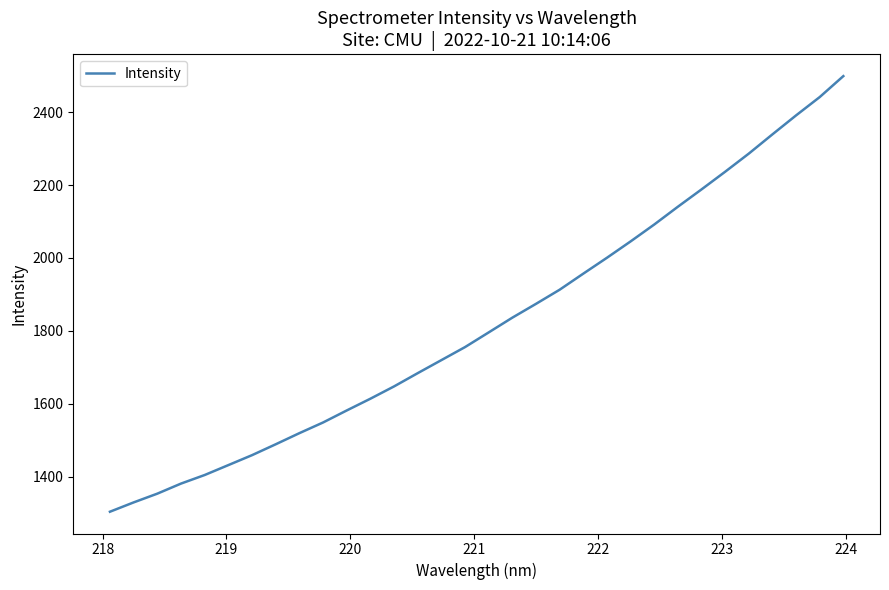

What is the difference between the maximum and minimum values?

1194.7